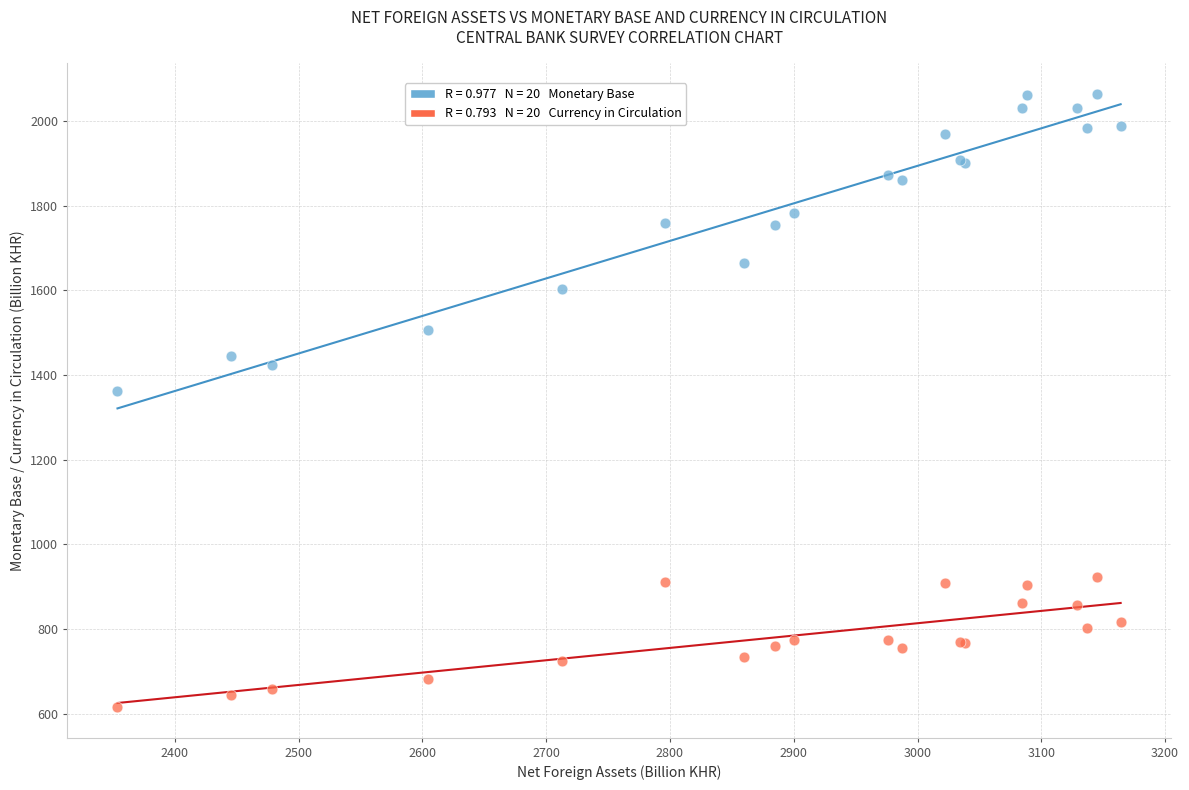

Across all series, what Y value is closest to 1339?

1362.2